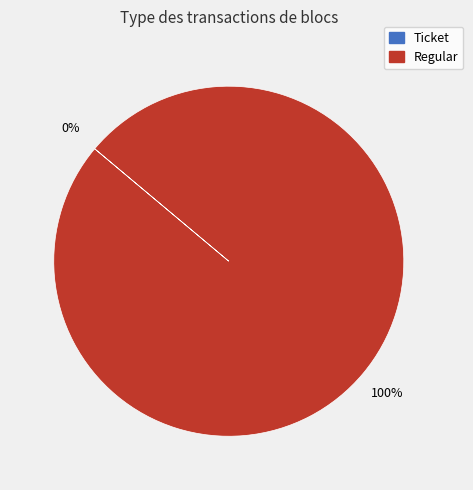

Which category accounts for the majority?

Regular